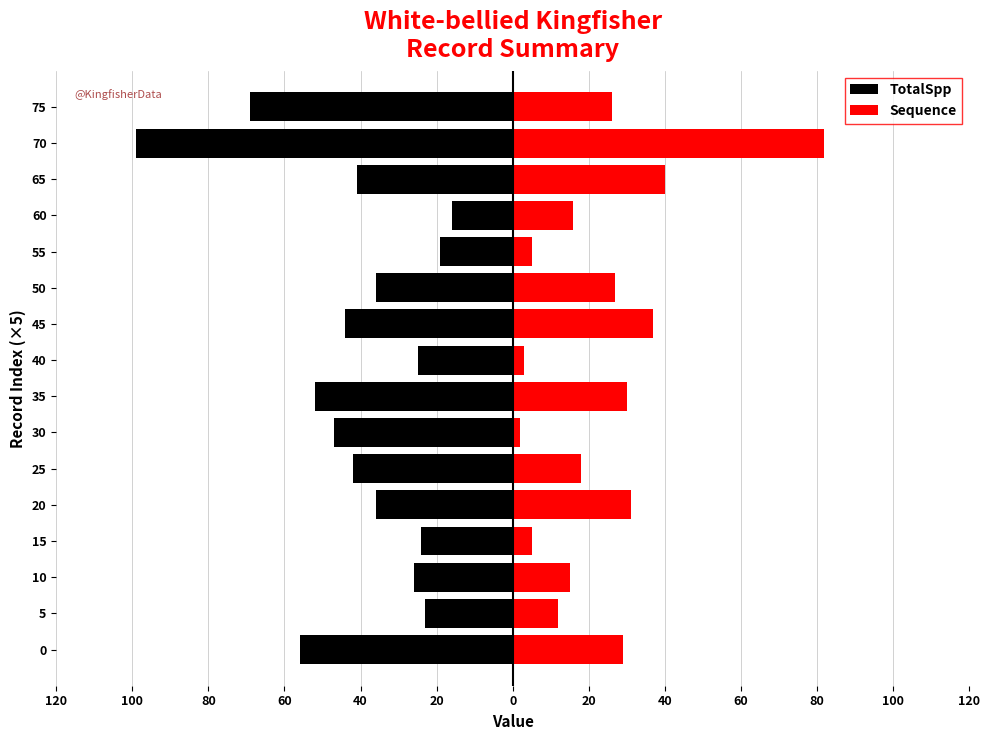

What is the average value of the TotalSpp series?

-41